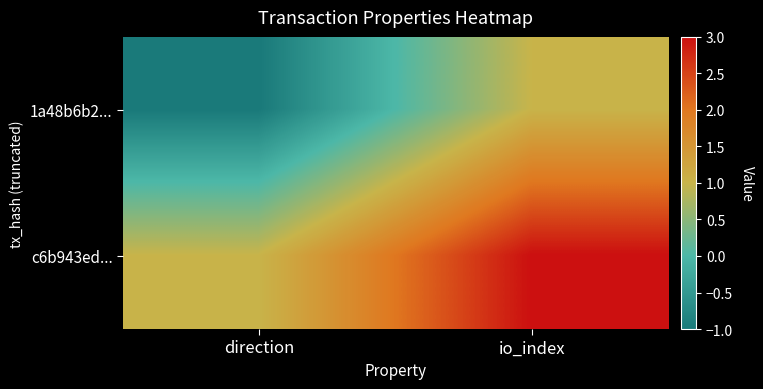

Reading left to right, extract all data points from this chart.

1a48b6b2...: direction=-1	io_index=1
c6b943ed...: direction=1	io_index=3